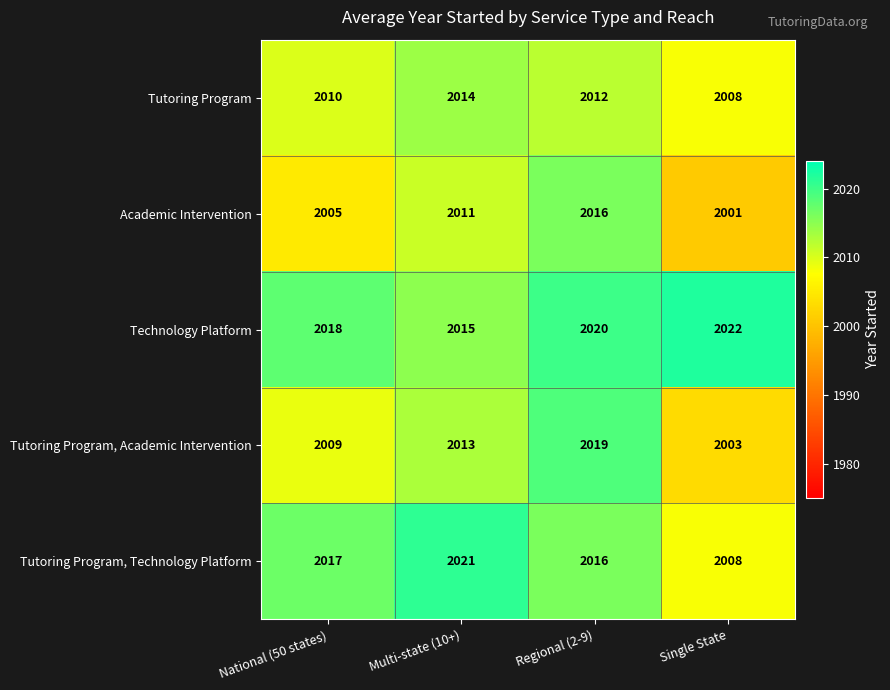

What is the difference between the second highest and minimum values in the Technology Platform series?

5